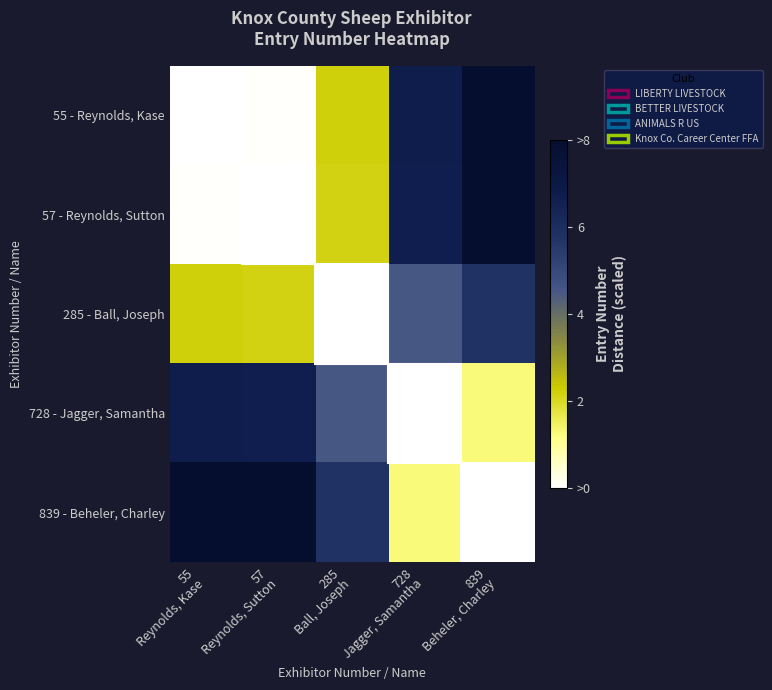

At how many categories does at least one series exceed 2?

5